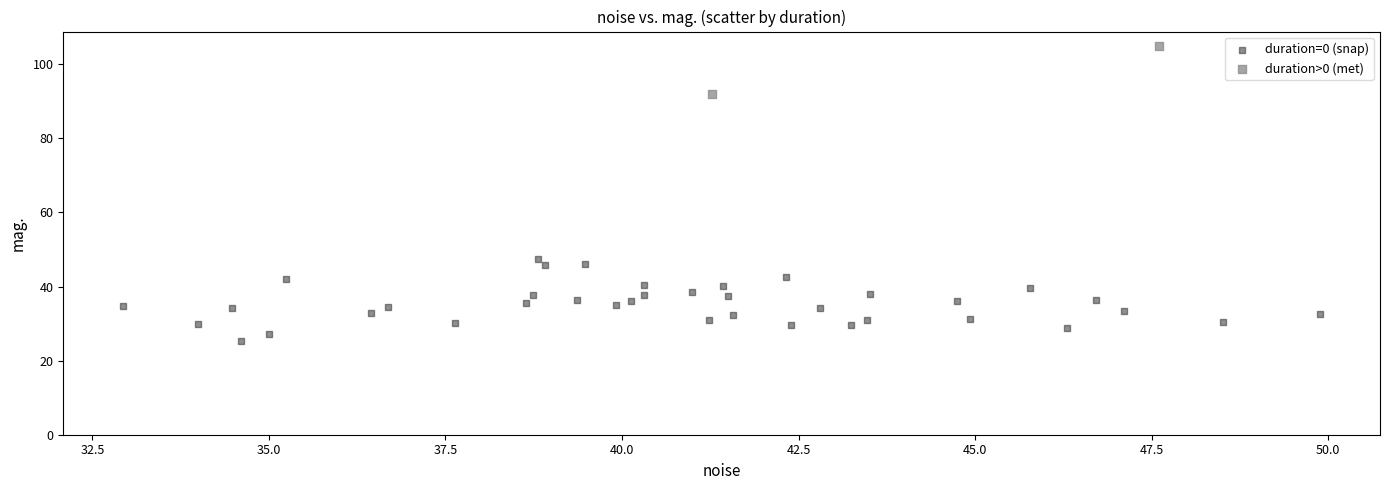

What are all the series names shown in the legend?

duration=0 (snap), duration>0 (met)